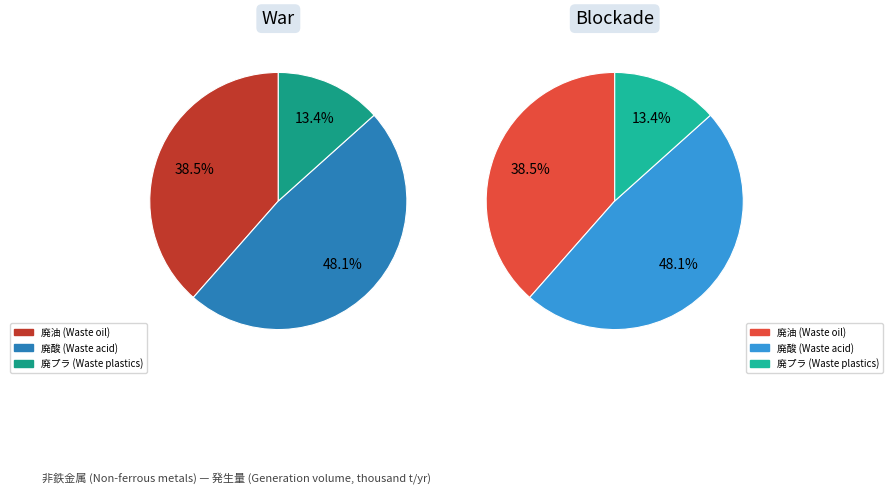

Combined, do 廃プラスチック類 and 廃酸 account for over 50%?

Yes